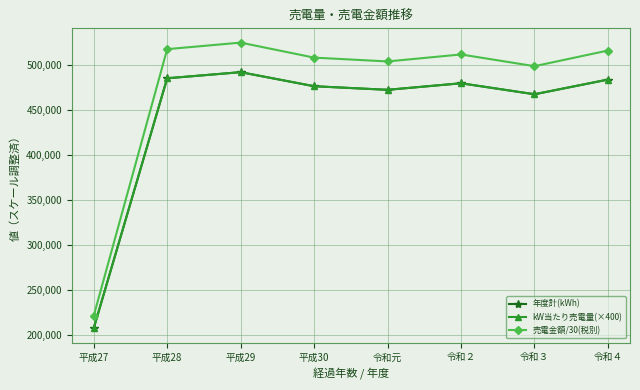

What is the average value of the kW当たり売電量(×400) series?

445644.1